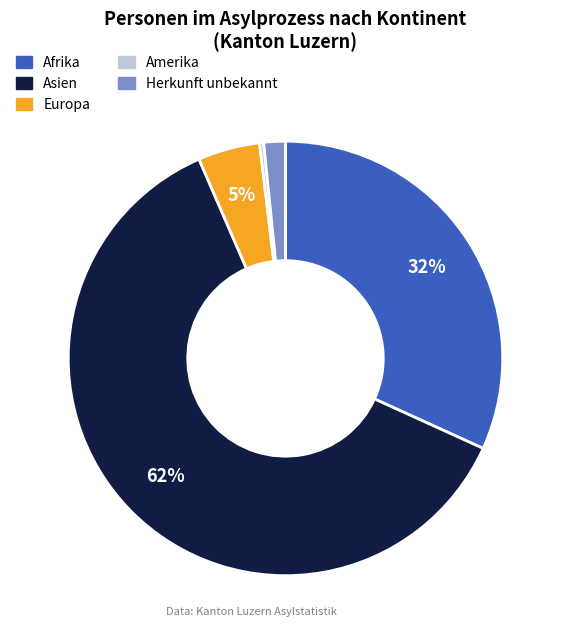

Does Asien account for over 50% of the chart?

Yes